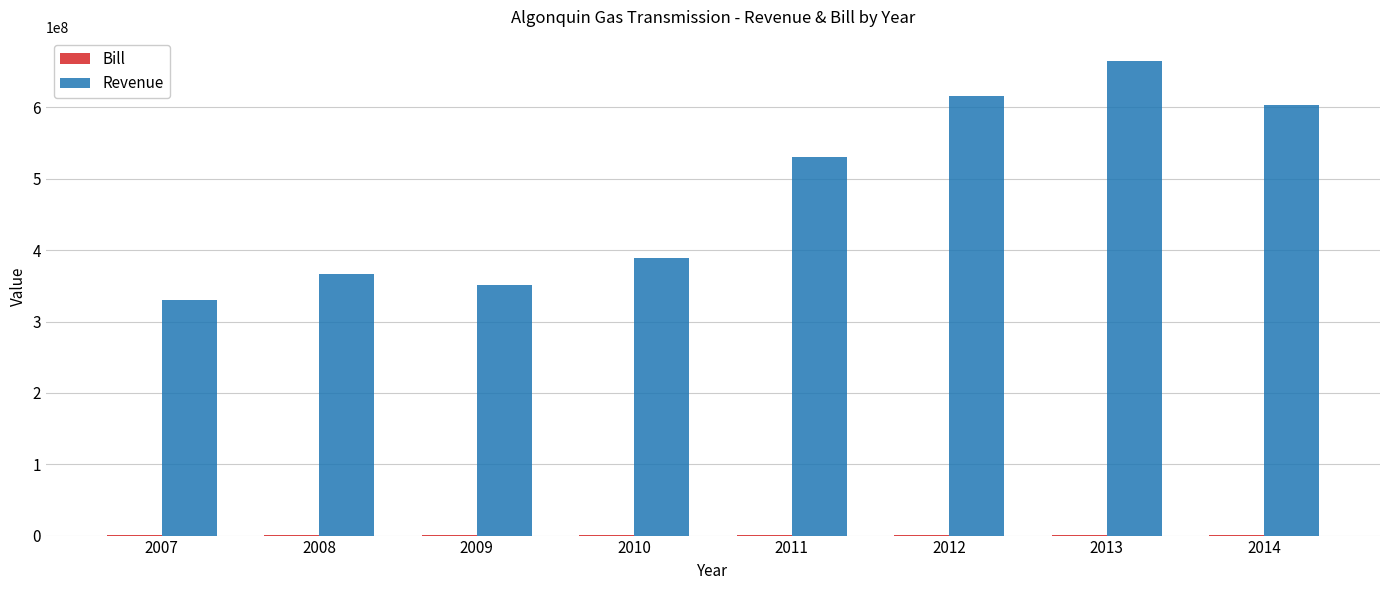

Is it true that Revenue equals 787857417 at 2014?

False